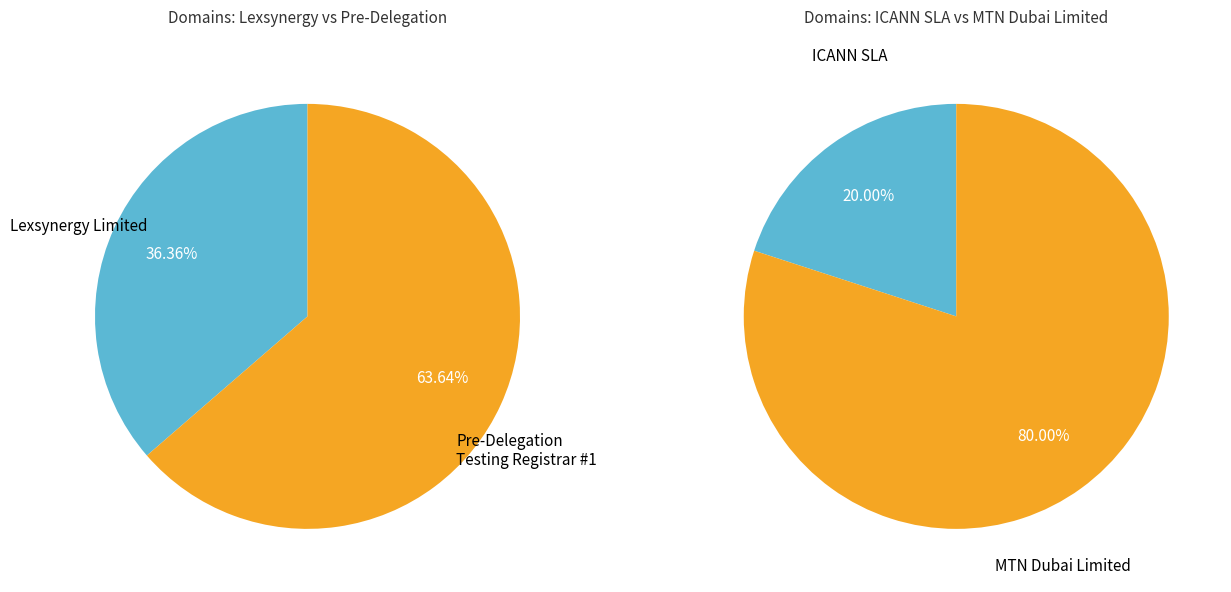

Which has a higher value, Lexsynergy Limited or Pre-Delegation Testing Registrar #1?

Pre-Delegation Testing Registrar #1